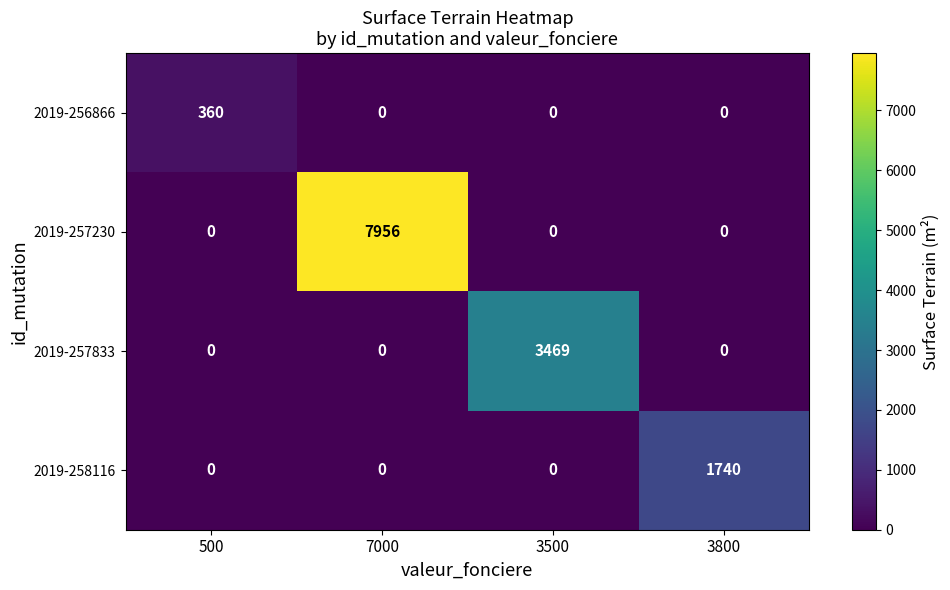

What is the sum of all 2019-258116 values?

1740